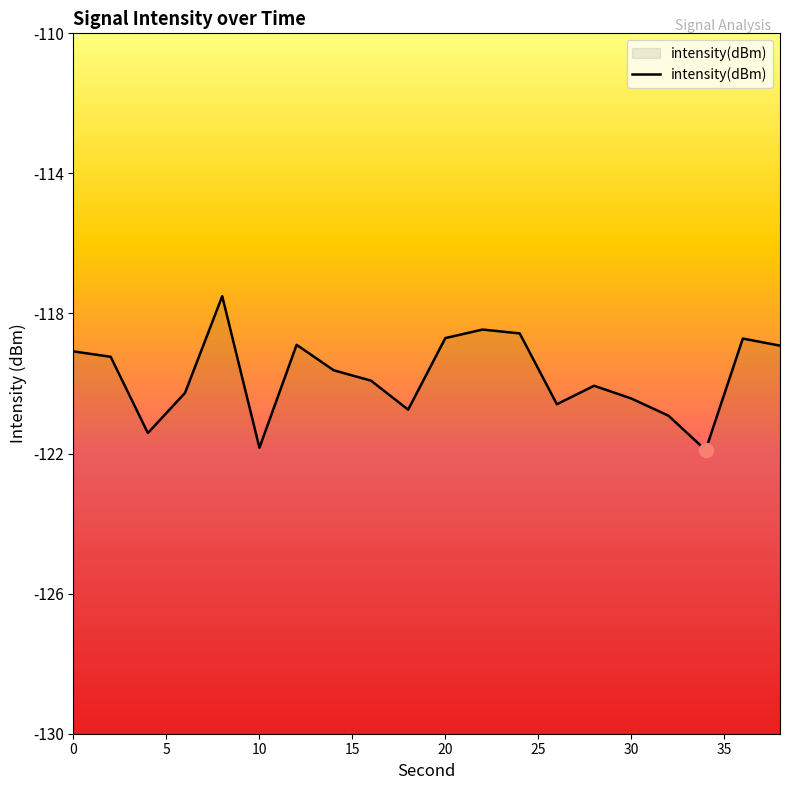

How many values exceed -119?

7